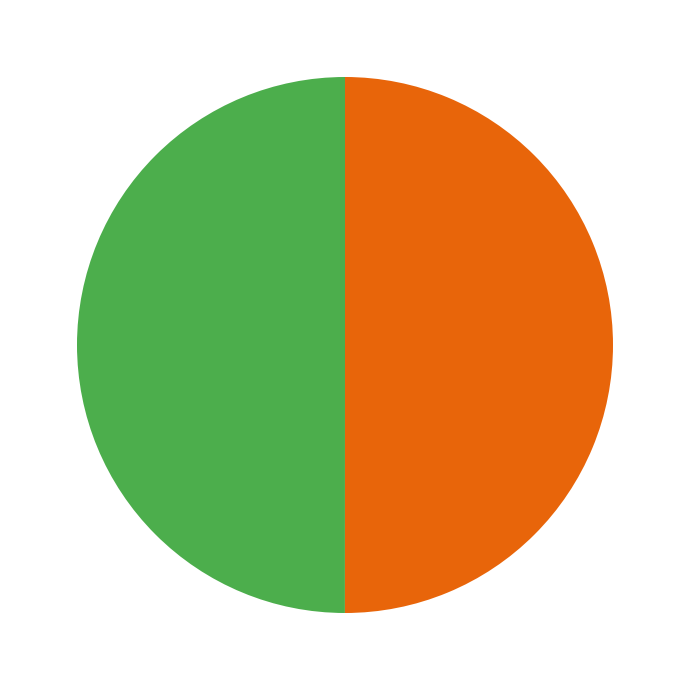

To the nearest percent, what is the average slice percentage?

50%